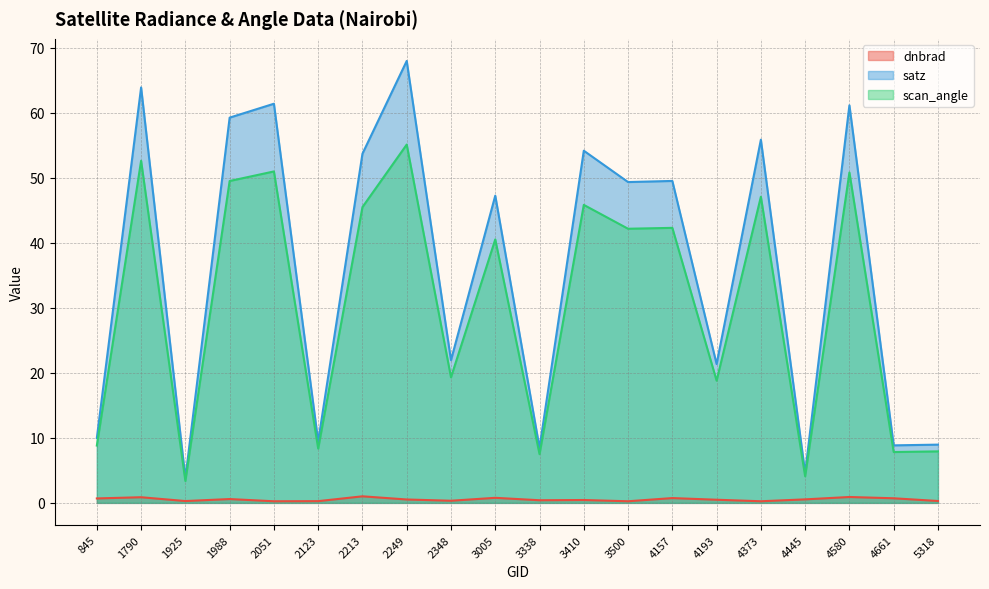

Reading left to right, extract all data points from this chart.

dnbrad: 845=0.7	1790=0.9	1925=0.3	1988=0.6	2051=0.2	2123=0.3	2213=1.0	2249=0.5	2348=0.3	3005=0.8	3338=0.4	3410=0.4	3500=0.2	4157=0.7	4193=0.5	4373=0.2	4445=0.5	4580=0.9	4661=0.7	5318=0.3
satz: 845=10.0	1790=63.9	1925=3.8	1988=59.2	2051=61.4	2123=9.4	2213=53.7	2249=67.9	2348=21.9	3005=47.2	3338=8.5	3410=54.1	3500=49.3	4157=49.5	4193=21.3	4373=55.8	4445=4.6	4580=61.1	4661=8.8	5318=9.0
scan_angle: 845=8.8	1790=52.6	1925=3.4	1988=49.5	2051=51.0	2123=8.3	2213=45.5	2249=55.1	2348=19.3	3005=40.5	3338=7.5	3410=45.8	3500=42.1	4157=42.3	4193=18.8	4373=47.1	4445=4.1	4580=50.8	4661=7.8	5318=7.9